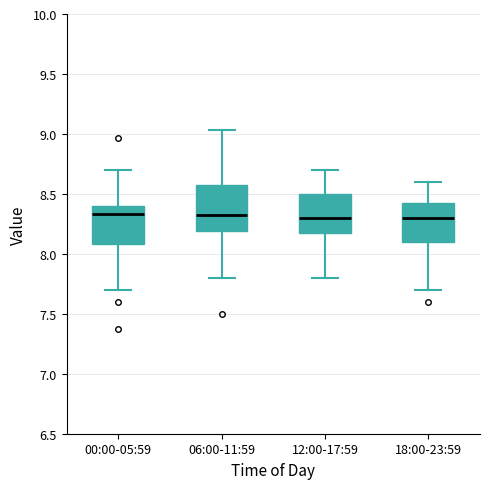

Which box is the tallest, from its lower edge to its upper edge?

06:00-11:59